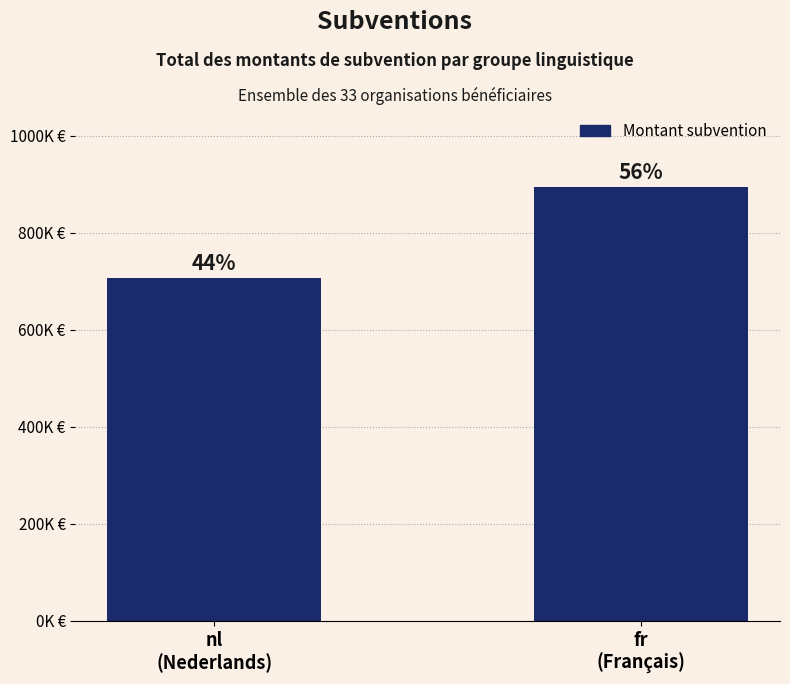

Are the bars horizontal?

No